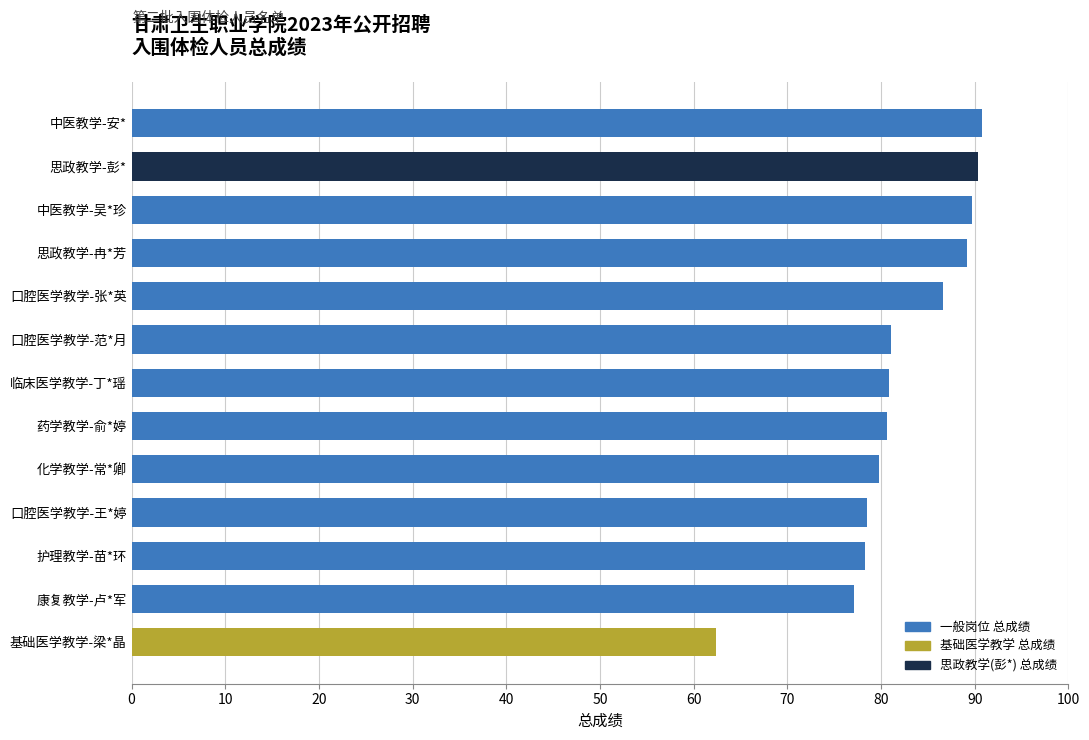

The chart shows a value of 86.6 at 口腔医学教学-张*英. True or false?

True